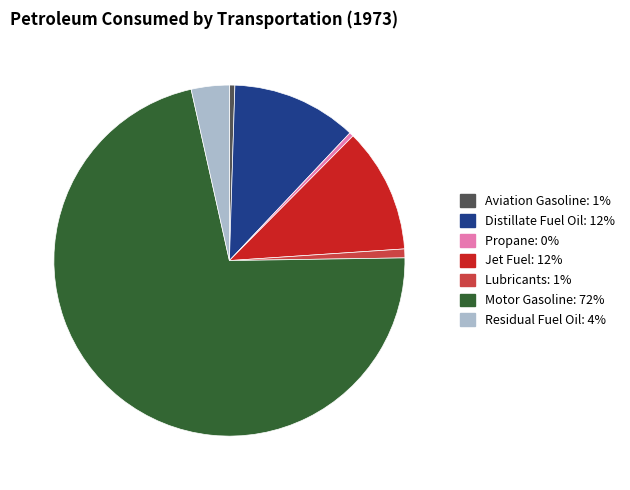

Which category has the biggest portion of the pie?

Motor Gasoline